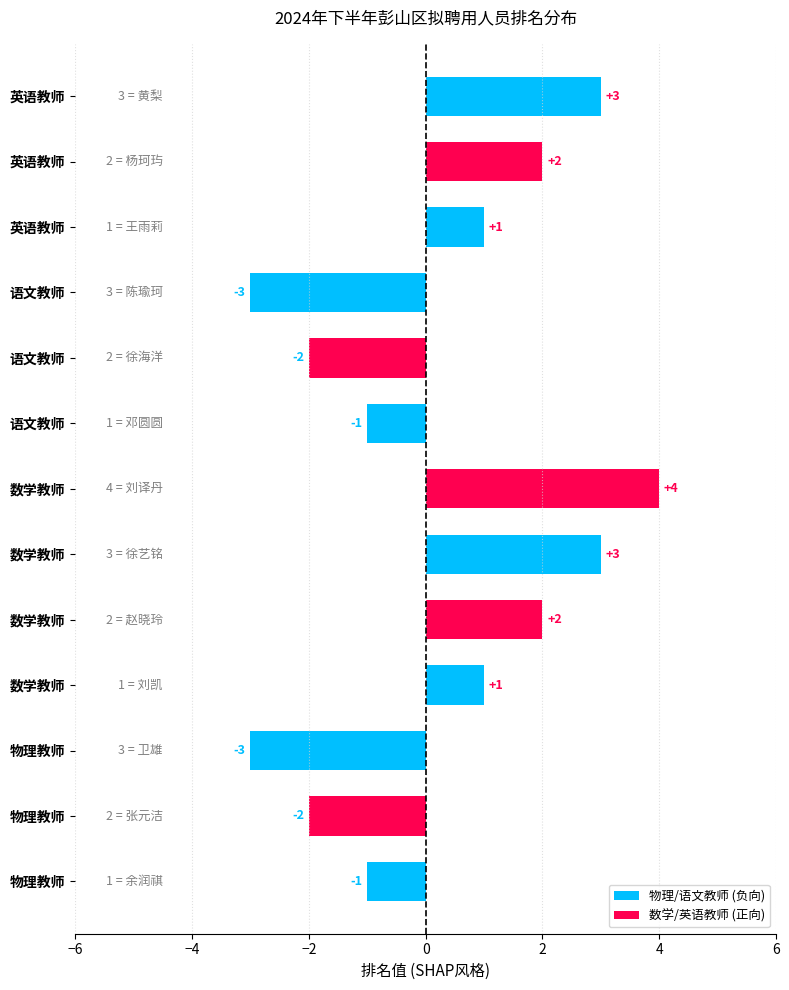

Is it true that the value at 语文教师-邓圆圆 is 5?

False